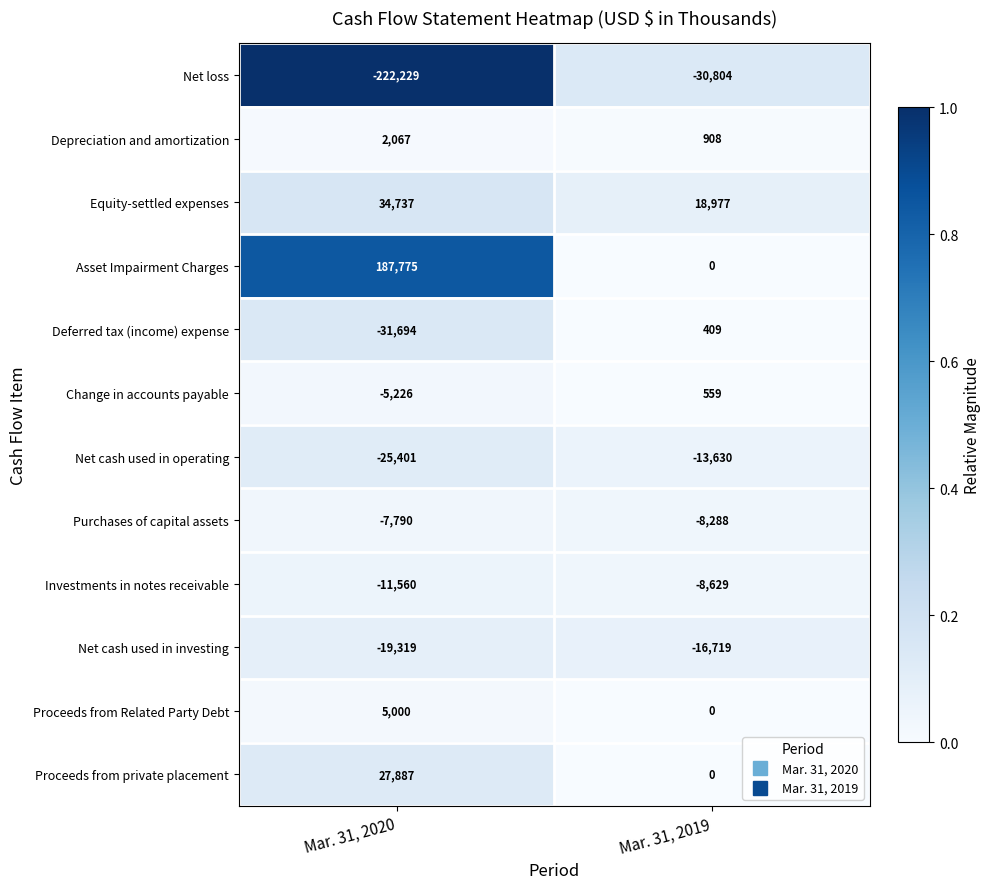

Reading left to right, extract all data points from this chart.

Net loss: -222229	-30804
Depreciation and amortization: 2067	908
Equity-settled expenses: 34737	18977
Asset Impairment Charges: 187775	0
Deferred tax (income) expense: -31694	409
Change in accounts payable: -5226	559
Net cash used in operating: -25401	-13630
Purchases of capital assets: -7790	-8288
Investments in notes receivable: -11560	-8629
Net cash used in investing: -19319	-16719
Proceeds from Related Party Debt: 5000	0
Proceeds from private placement: 27887	0